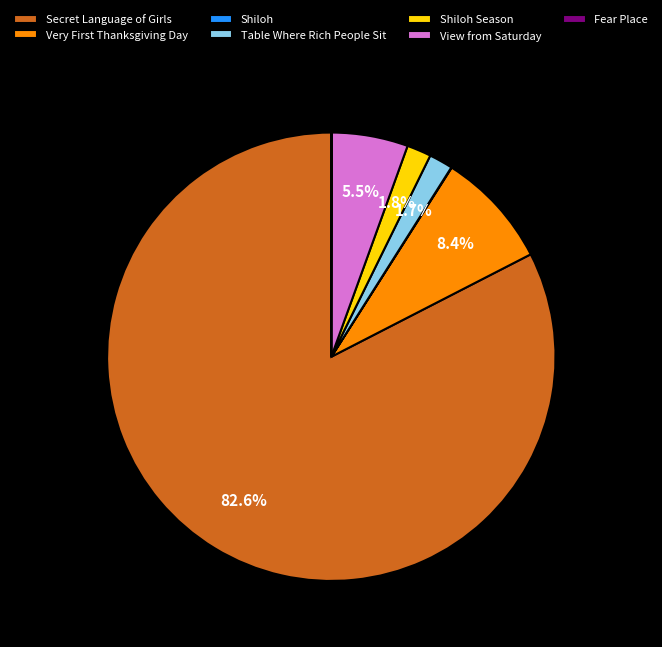

To the nearest percent, what portion does Table Where Rich People Sit represent?

2%